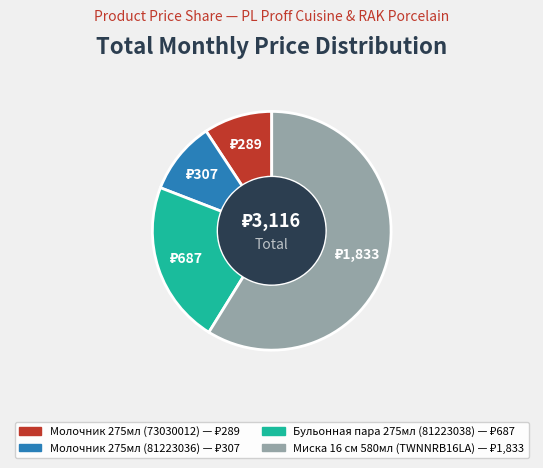

Is there a majority slice in this chart?

Yes